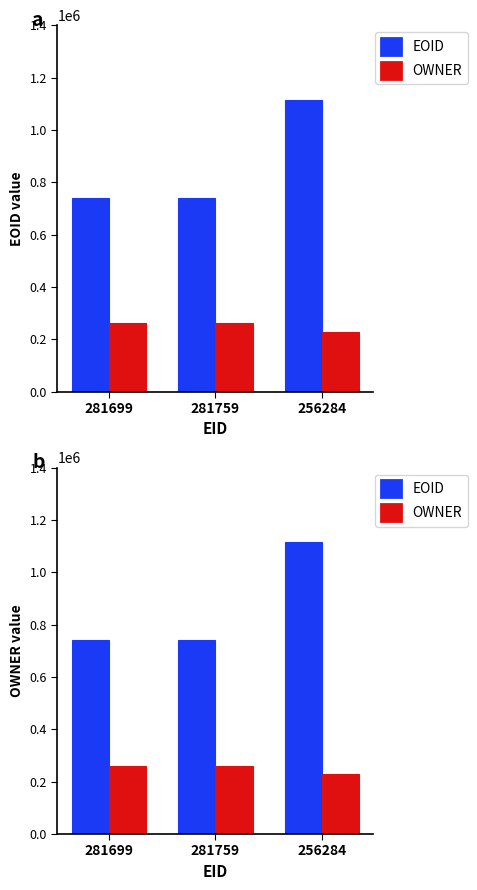

At which category is the sum across all series the highest?

256284